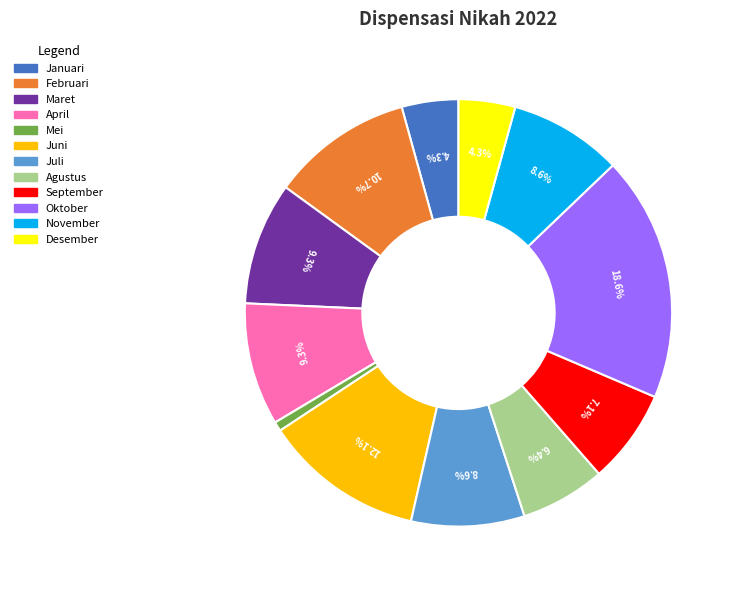

Is the sum of April and Januari greater than half?

No